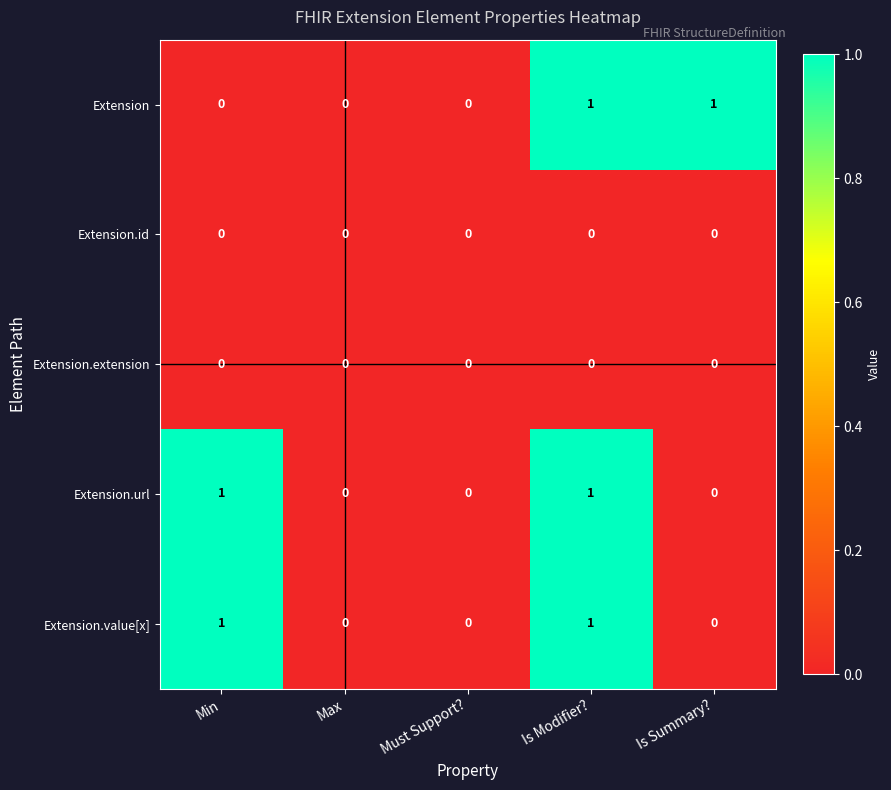

The value of Extension.extension at Max is 0. True or false?

True